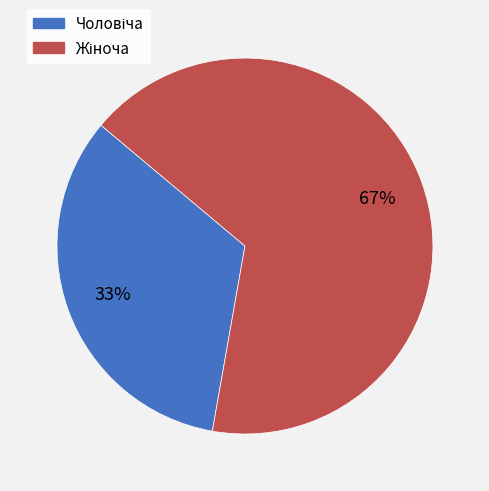

Is there a majority slice in this chart?

Yes